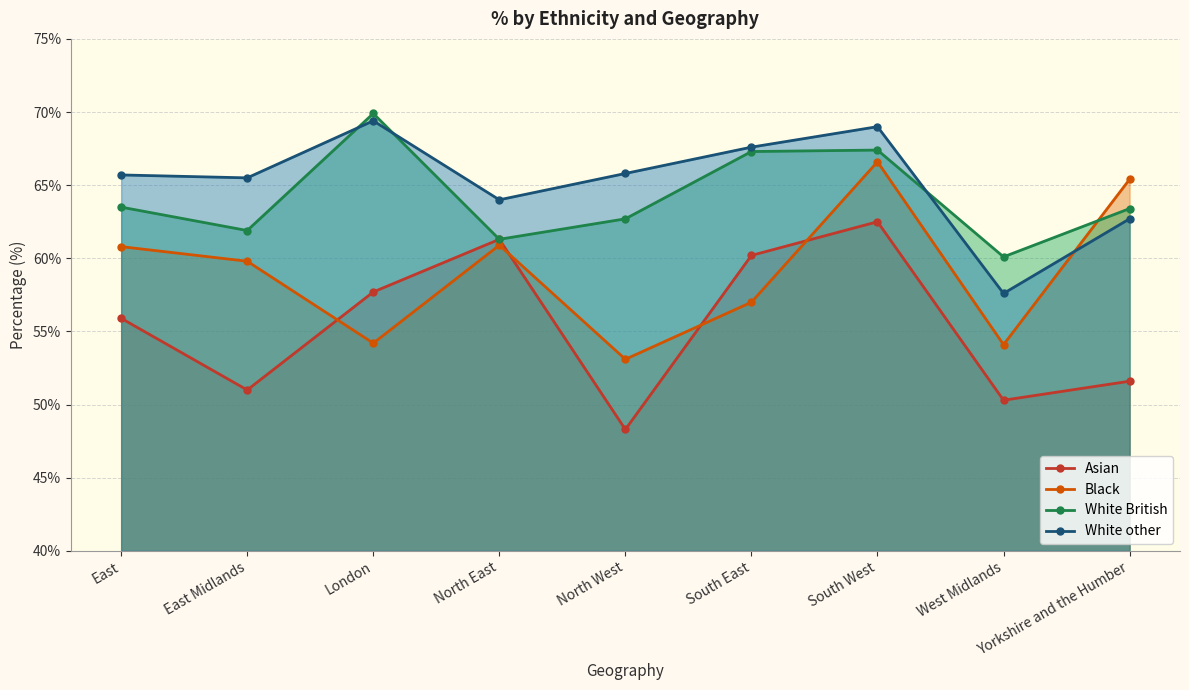

What is the highest value of the Asian series?

62.5